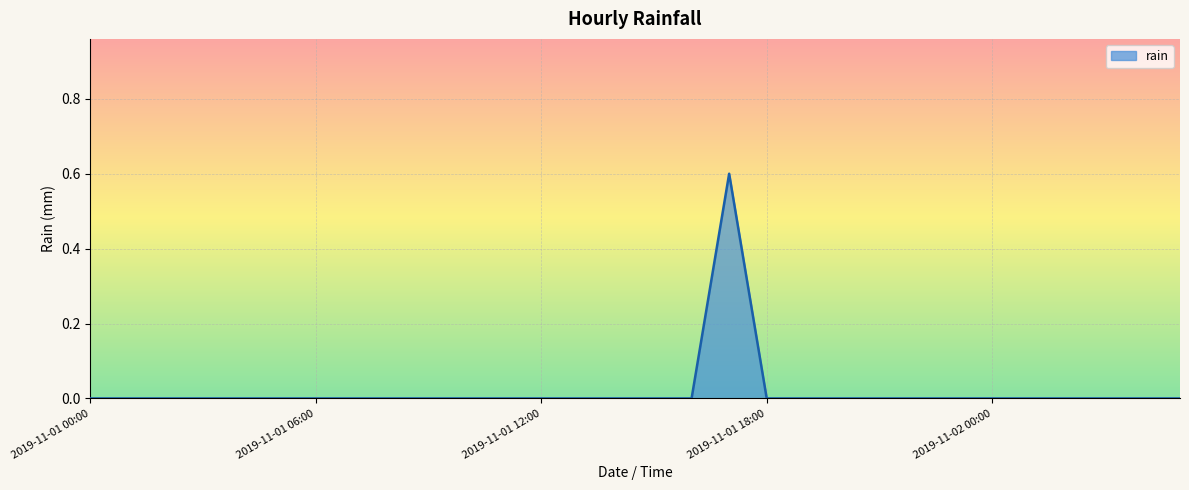

What is the maximum value shown in the chart?

0.6